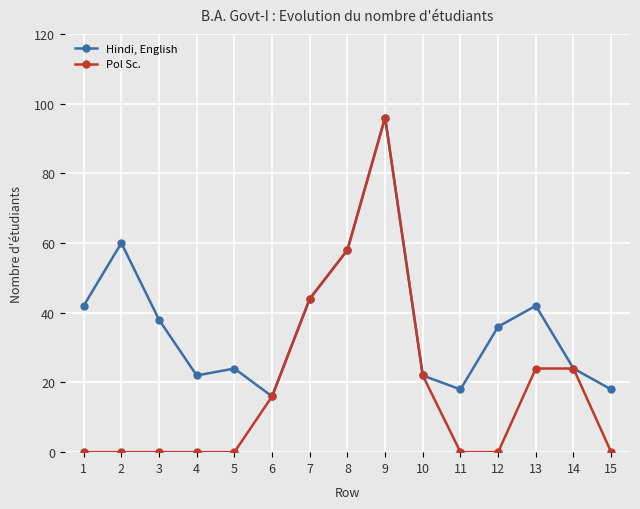

Reading right to left, extract all data points from this chart.

Hindi, English: 18	24	42	36	18	22	96	58	44	16	24	22	38	60	42
Pol Sc.: 0	24	24	0	0	22	96	58	44	16	0	0	0	0	0